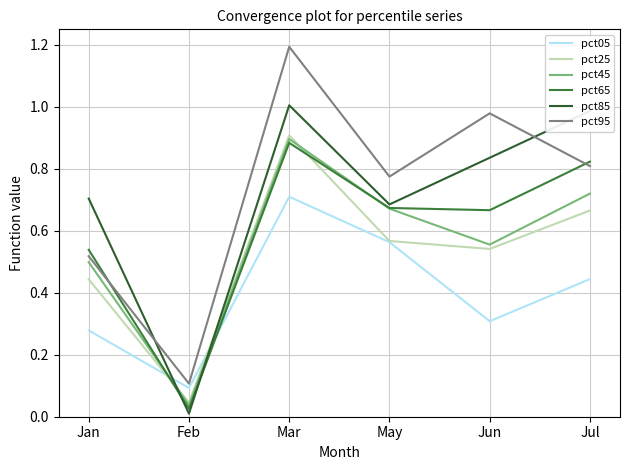

Between which two adjacent categories do pct85 and pct65 first intersect?

Jan and Feb